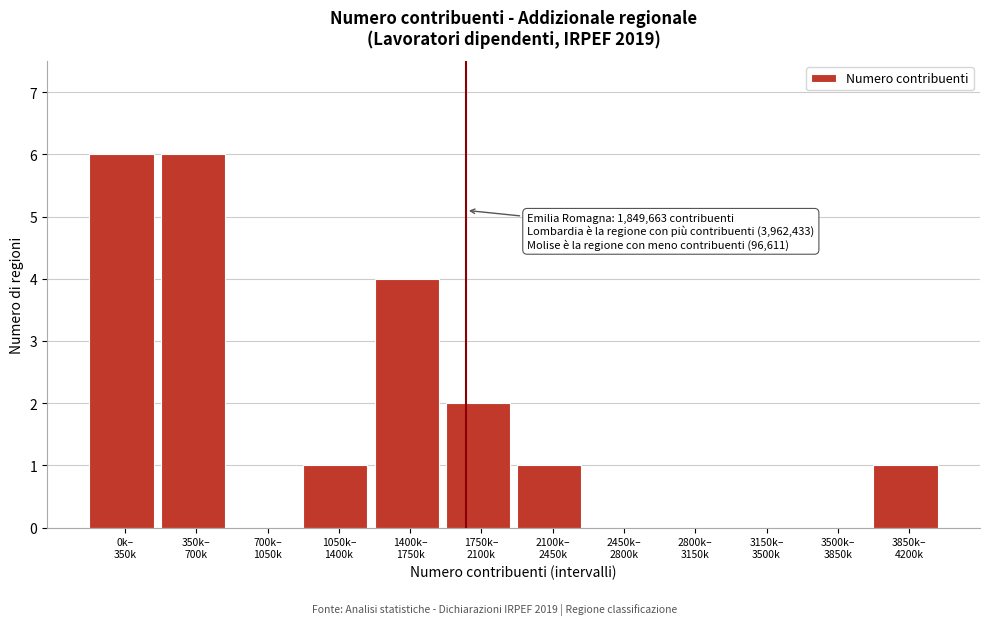

What is the sum of all values?

21